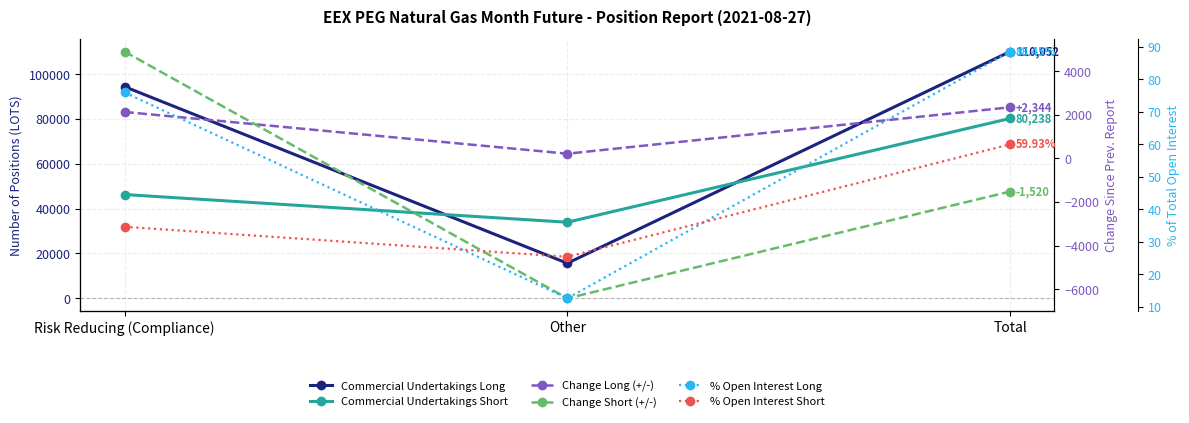

Count the number of data series in this chart.

6